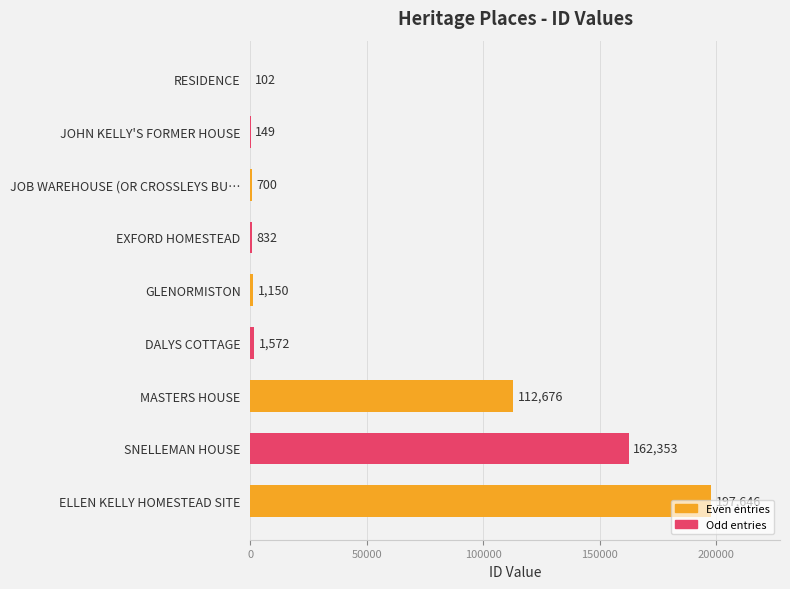

At which category does the chart reach its peak across all series?

ELLEN KELLY HOMESTEAD SITE